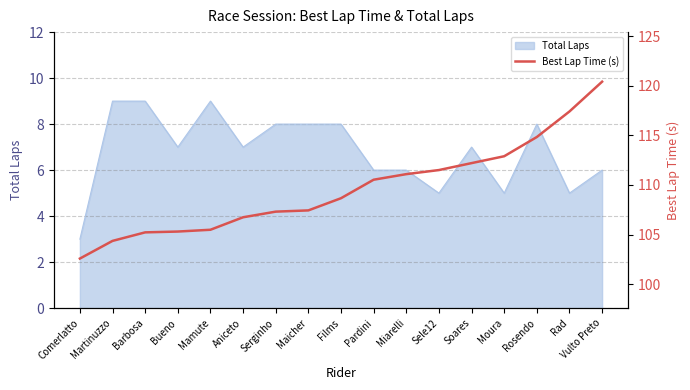

What is the maximum value shown in the chart?

120.4